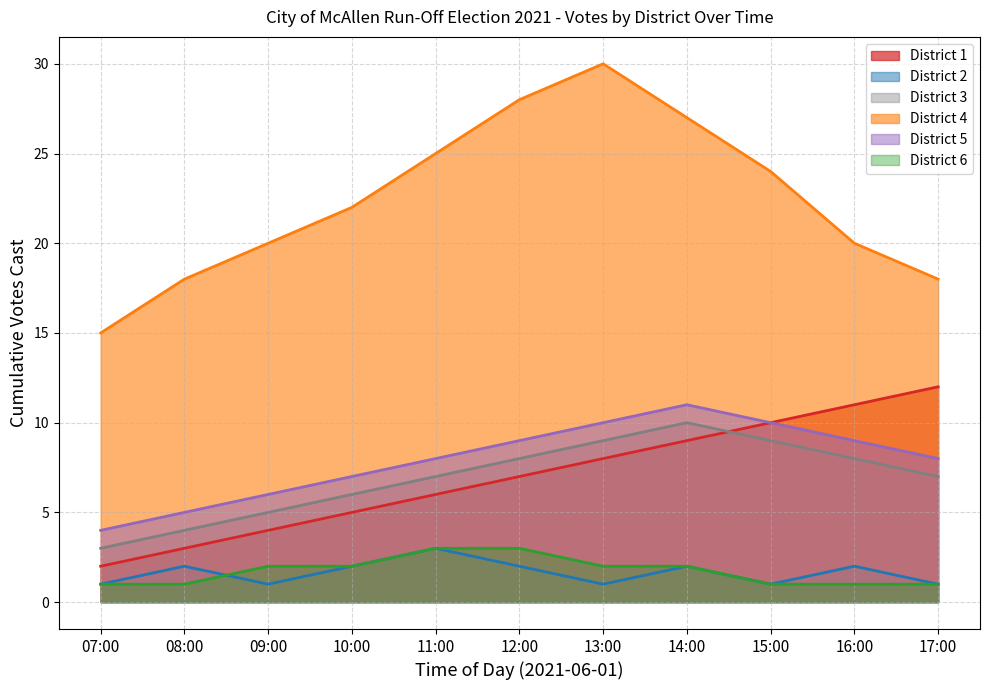

What is the difference between the maximum and minimum values in the District 5 series?

7